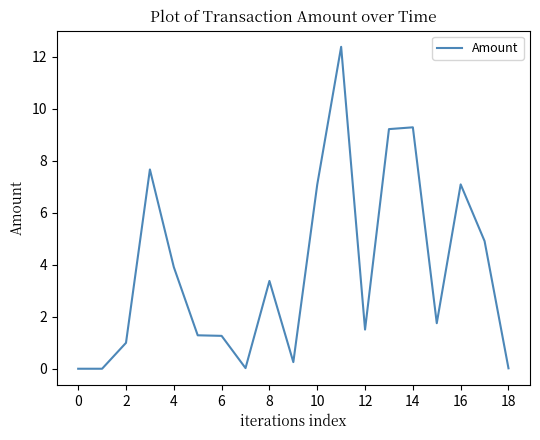

Does the chart display data point markers on the line(s)?

No